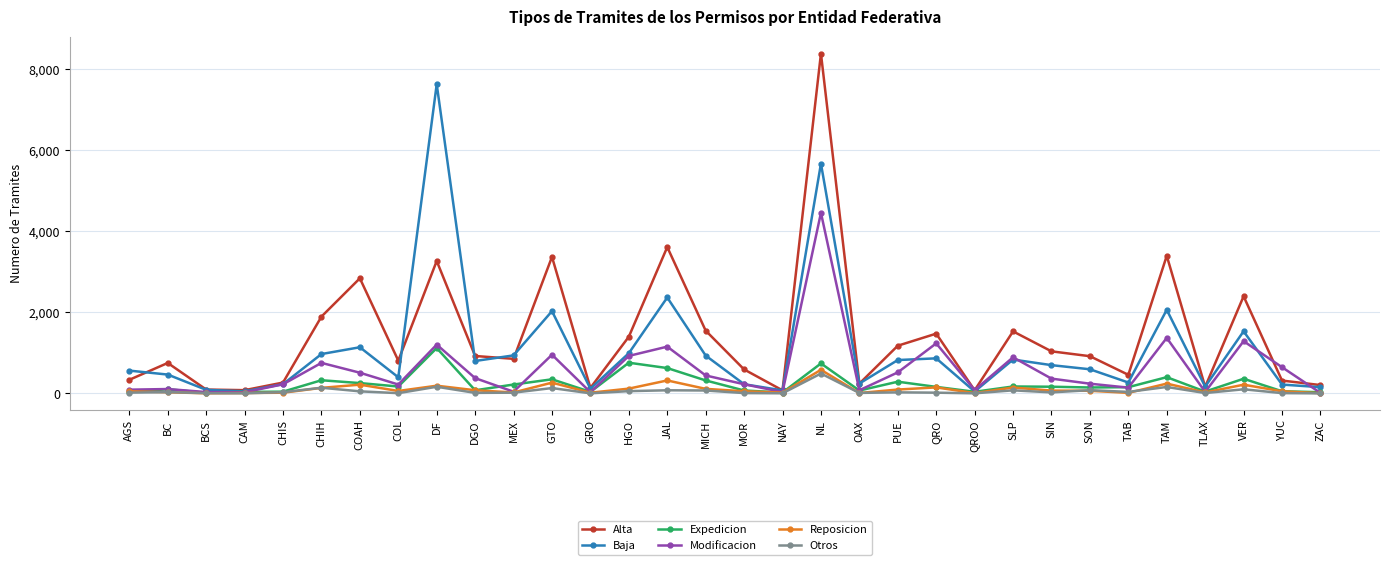

At which category is the sum across all series the highest?

NL